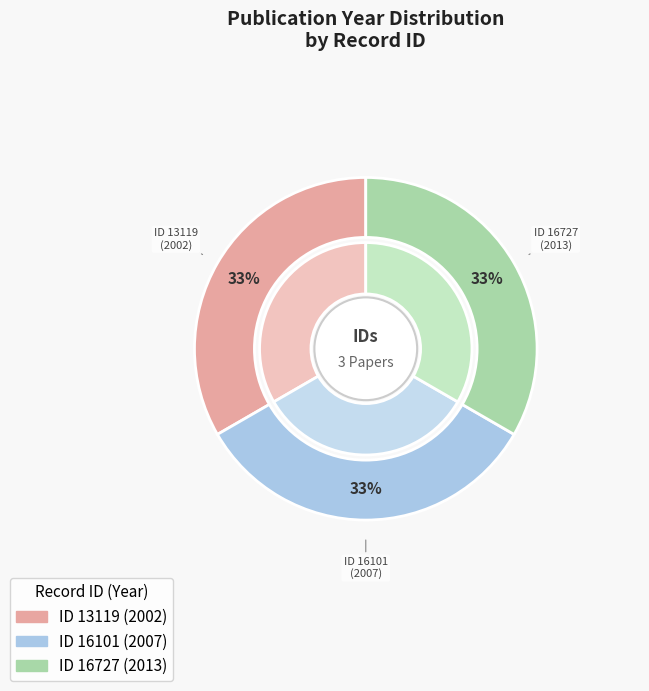

How many segments does this pie chart have?

3